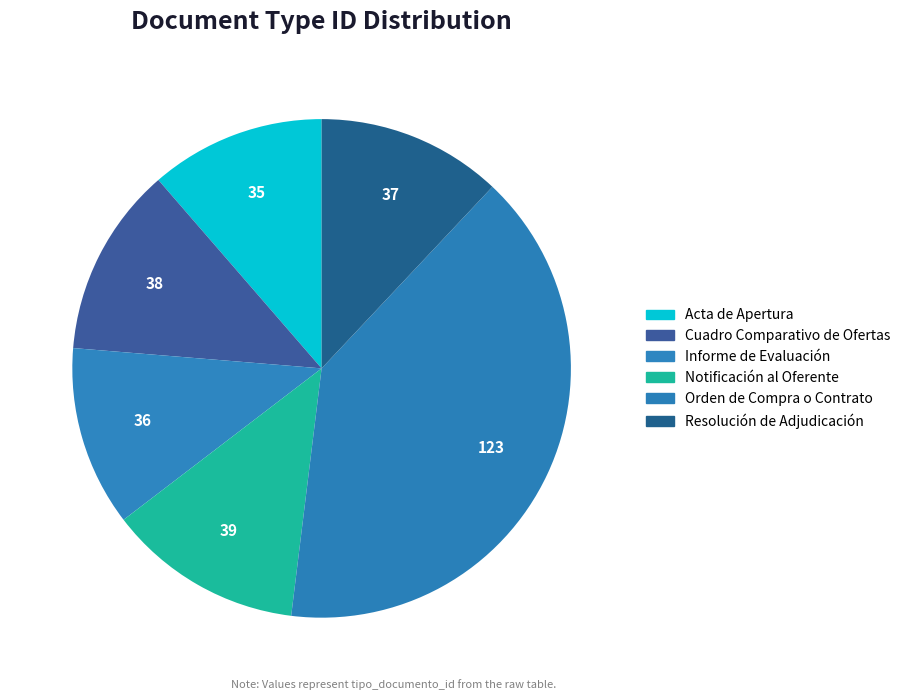

How many slices are in this pie chart?

6